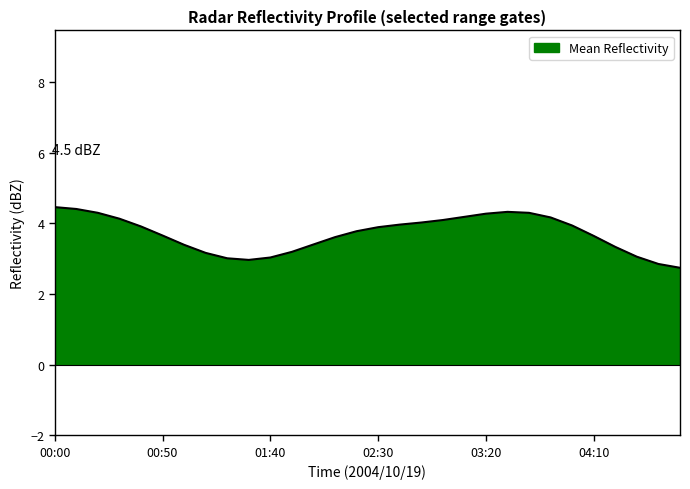

What is the difference between the maximum and minimum values?

1.7